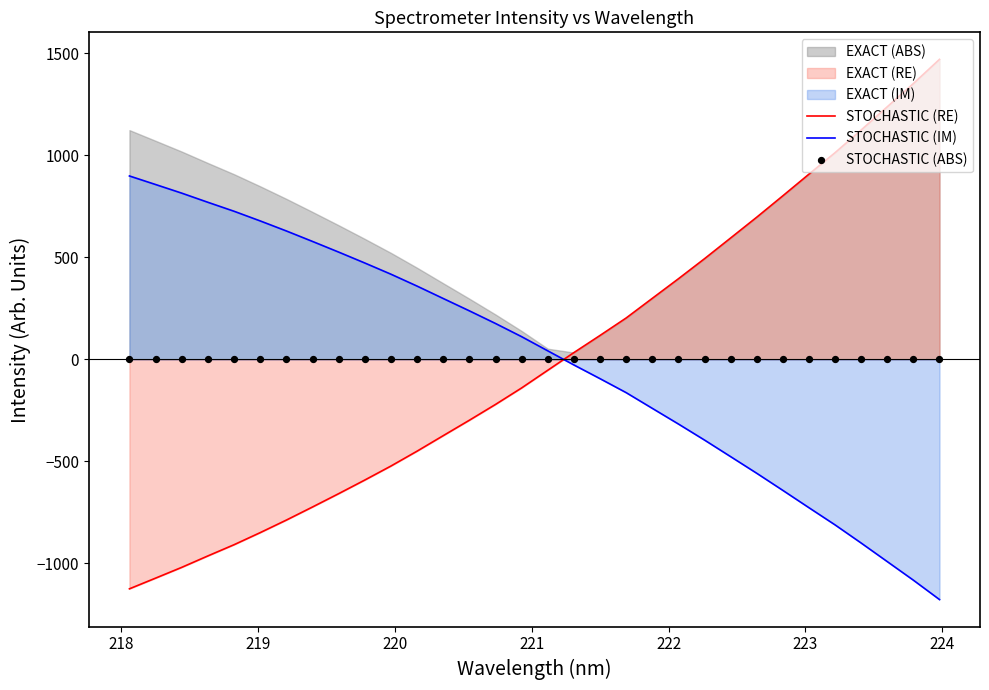

Which series has the largest Y range (max minus min)?

STOCHASTIC (RE)